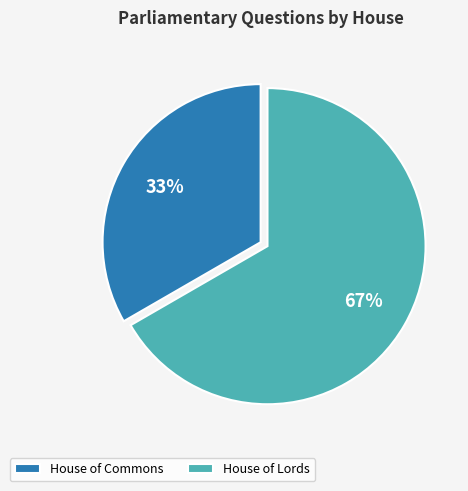

Which has a higher value, House of Commons or House of Lords?

House of Lords